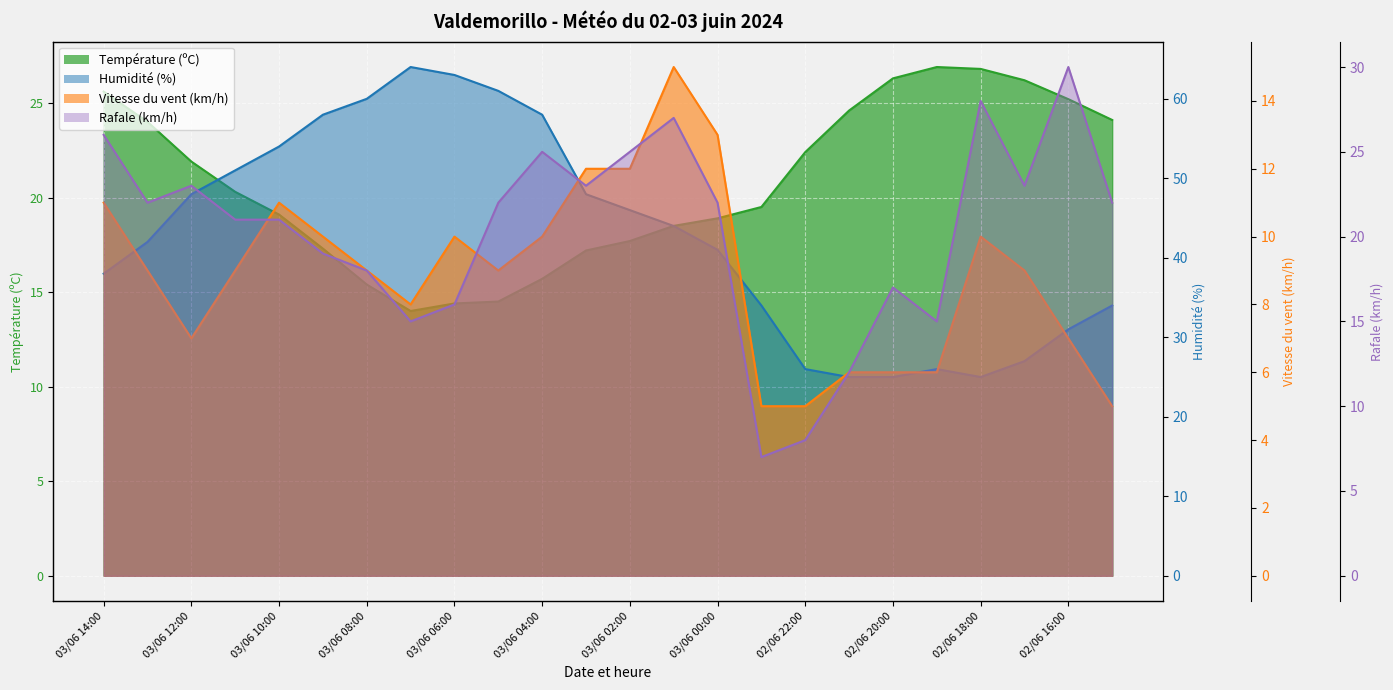

Rank the series by their maximum value, from highest to lowest.

Humidité (%), Rafale (km/h), Température (ºC), Vitesse du vent (km/h)